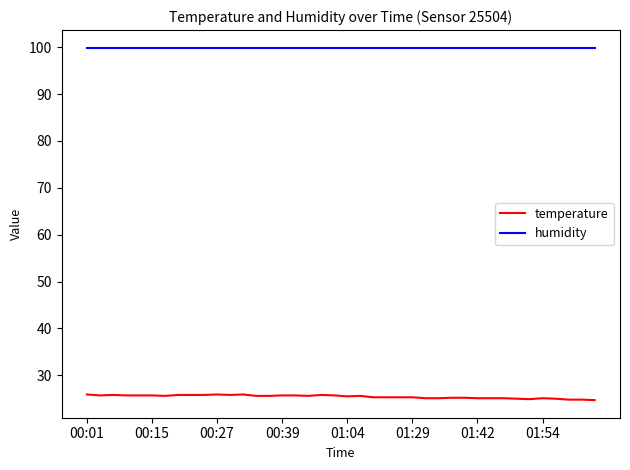

What is the greatest value displayed?

99.9